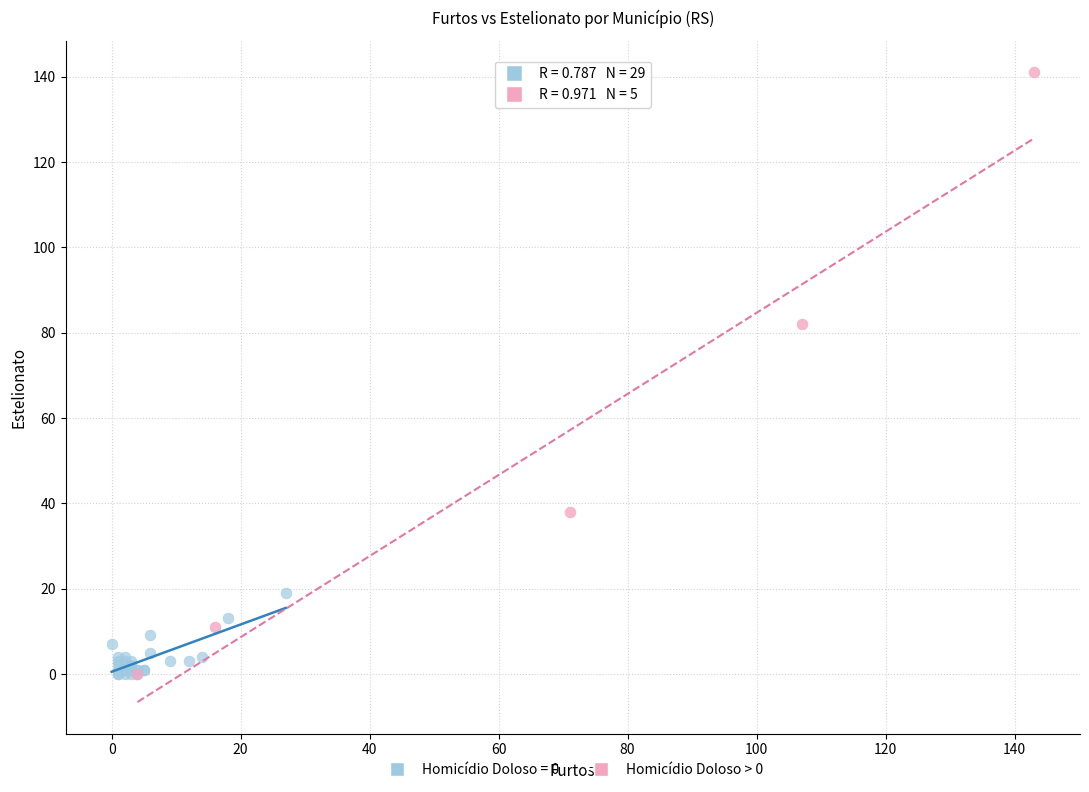

Which series has the widest spread of Y values?

Homicídio Doloso > 0